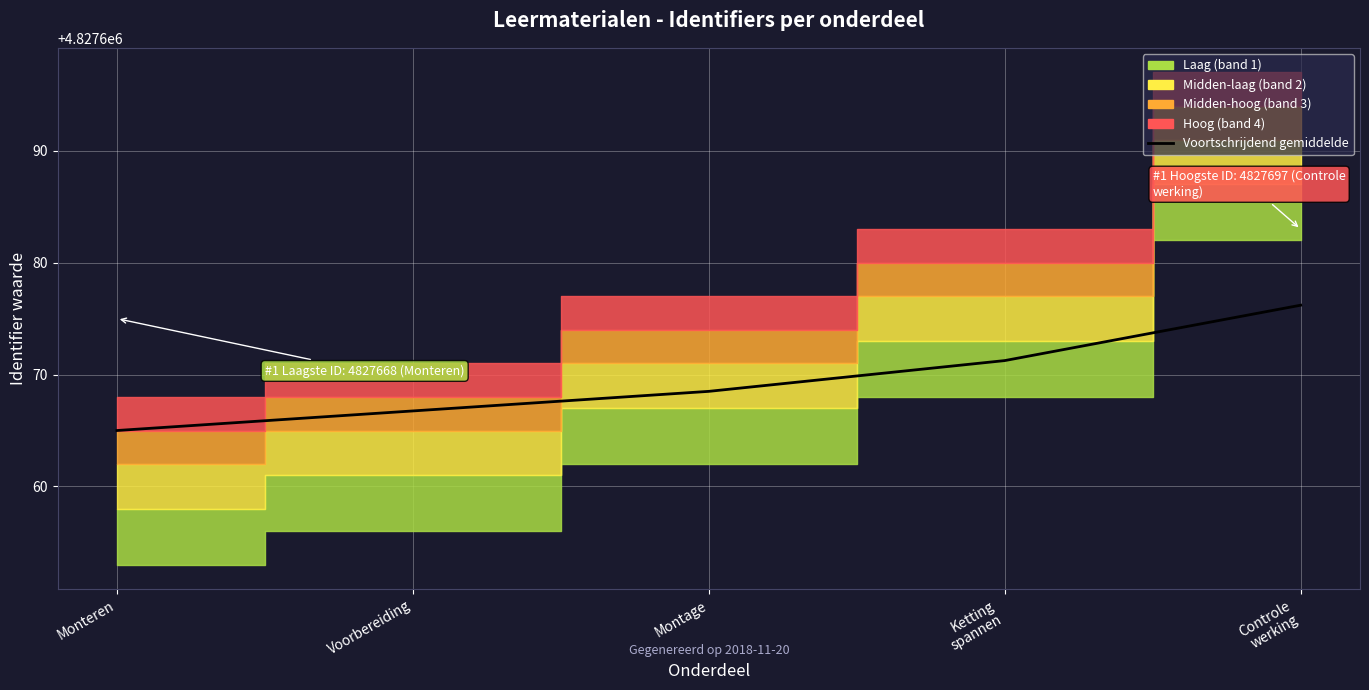

How many lines are shown in the chart?

1